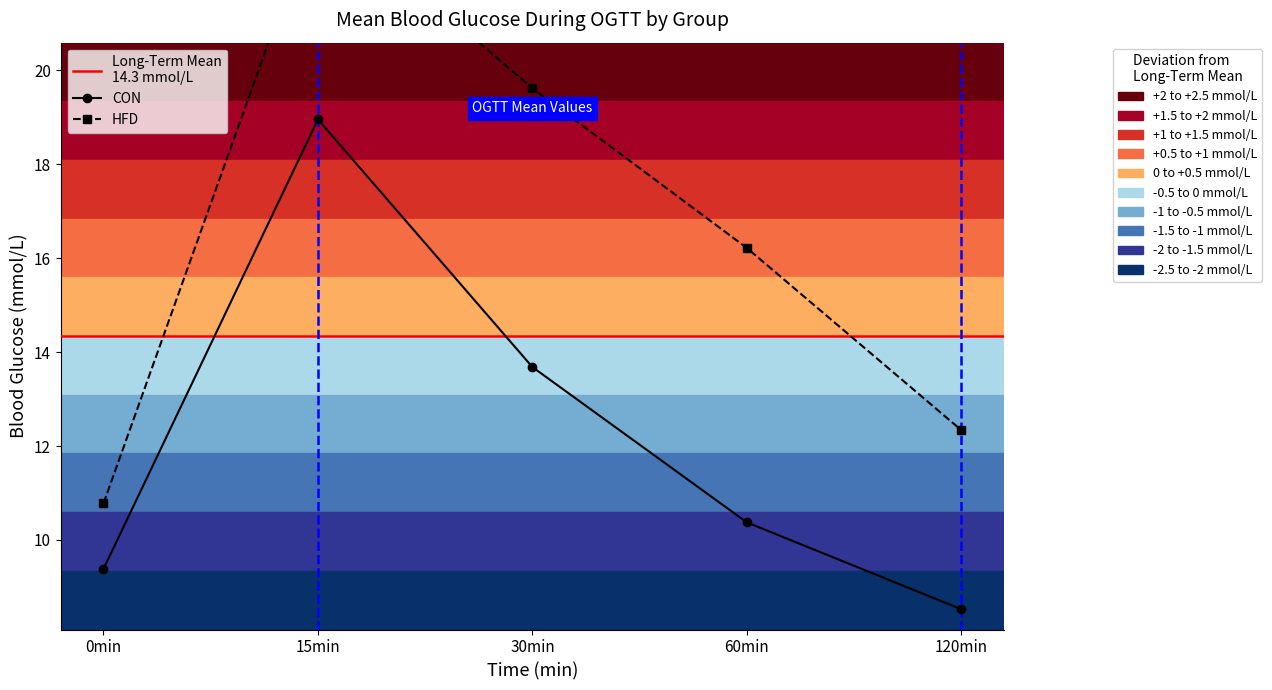

How many values in the HFD series exceed 16?

3